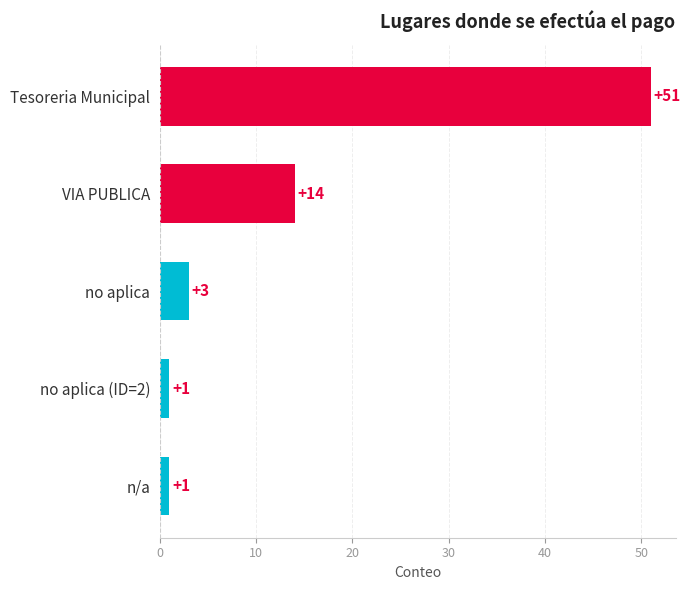

What is the sum of all values?

70